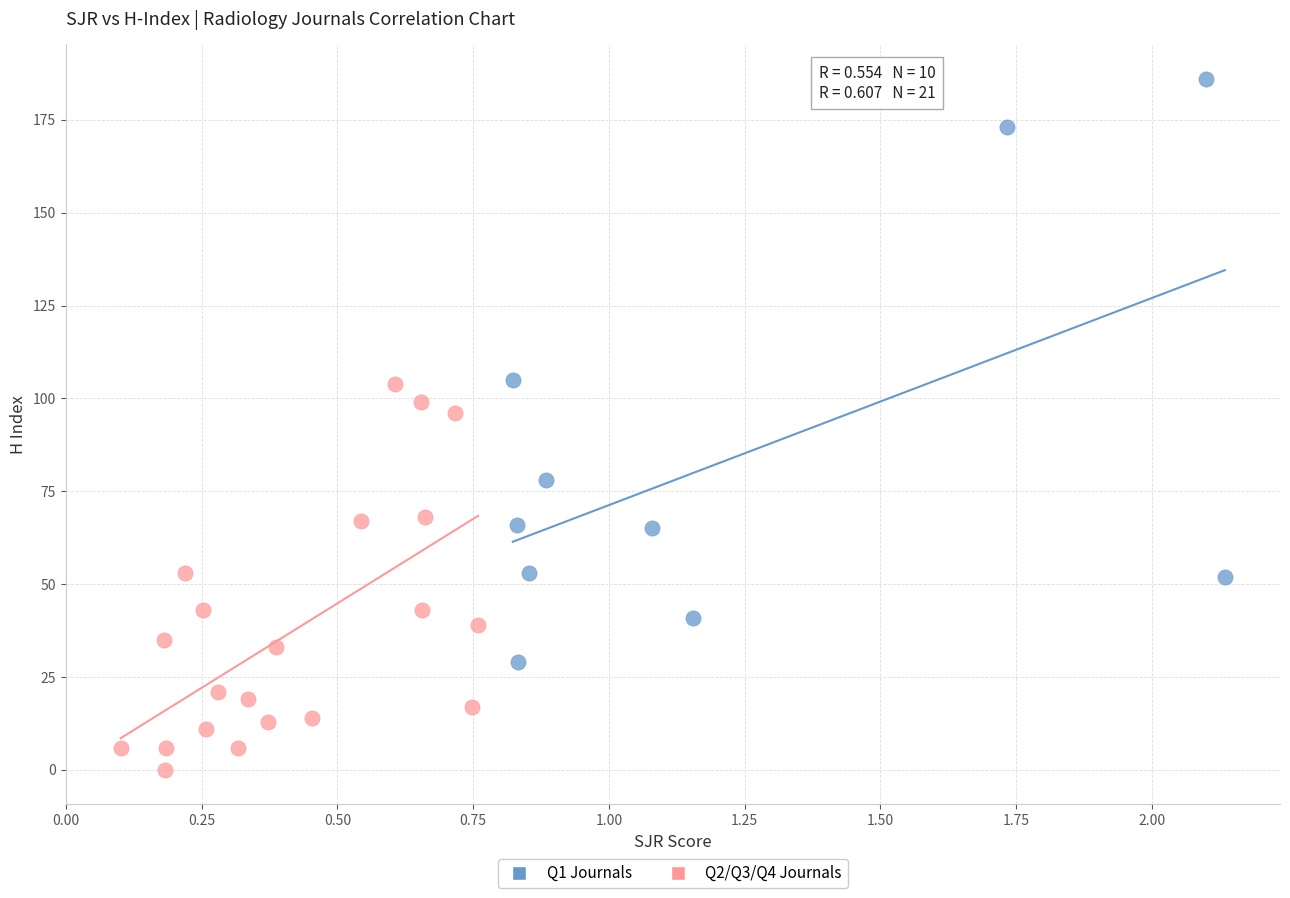

Which series has the widest spread of Y values?

Q1 Journals